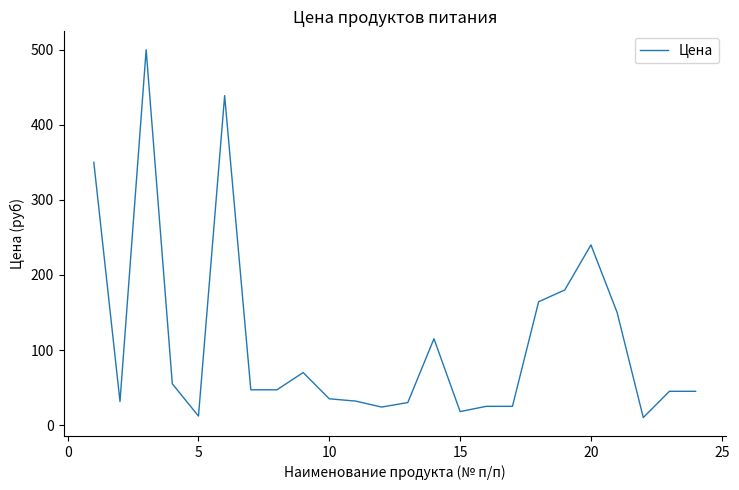

What is the difference between the maximum and minimum values?

490.0